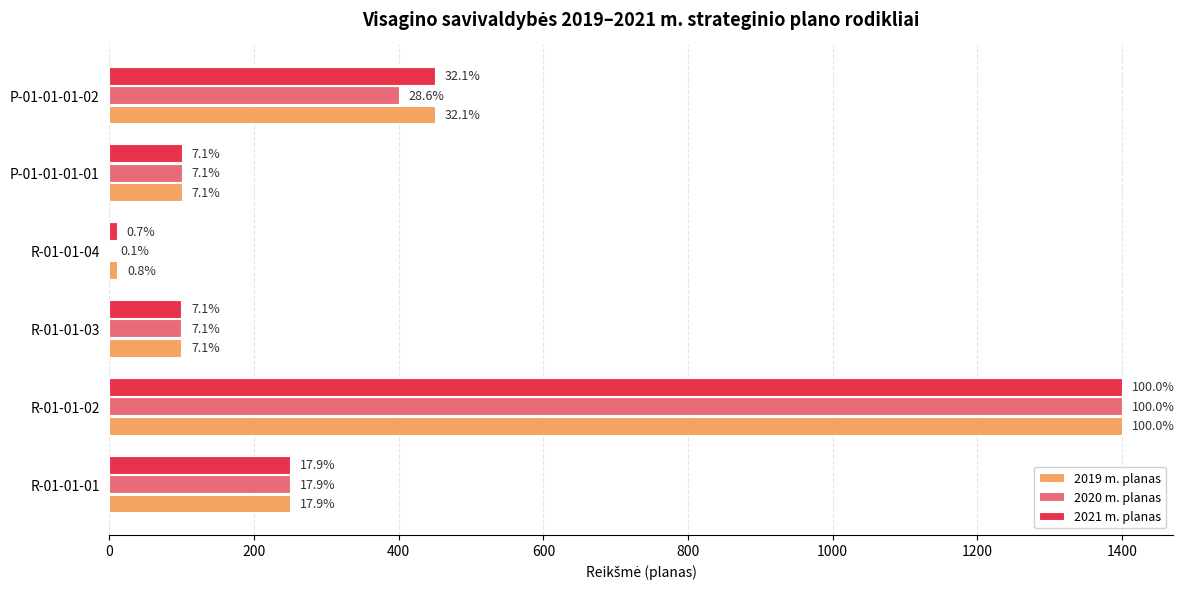

What are all the series names shown in the legend?

2019 m. planas, 2020 m. planas, 2021 m. planas